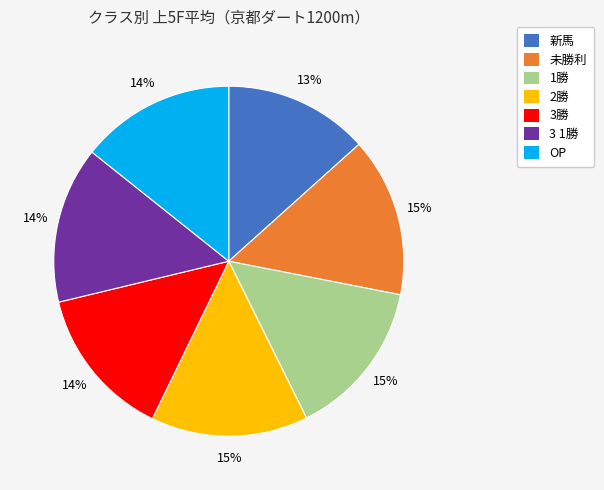

Count the number of slices in the pie.

7